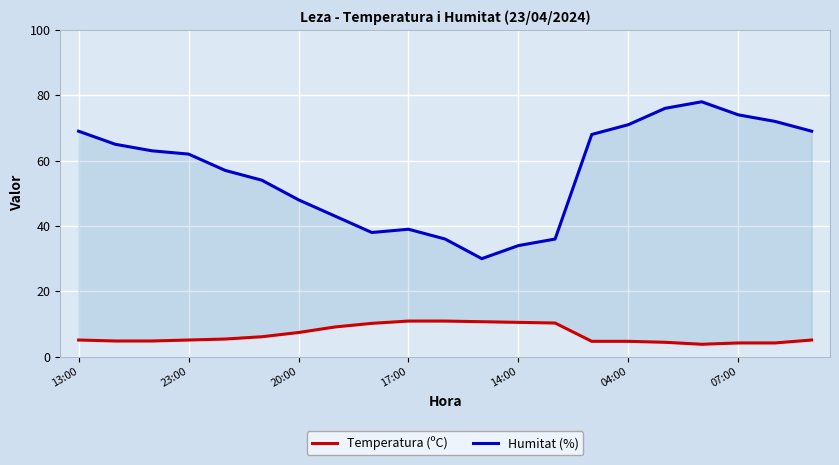

True or false: Humitat (%) and Temperatura (ºC) intersect in this chart.

False